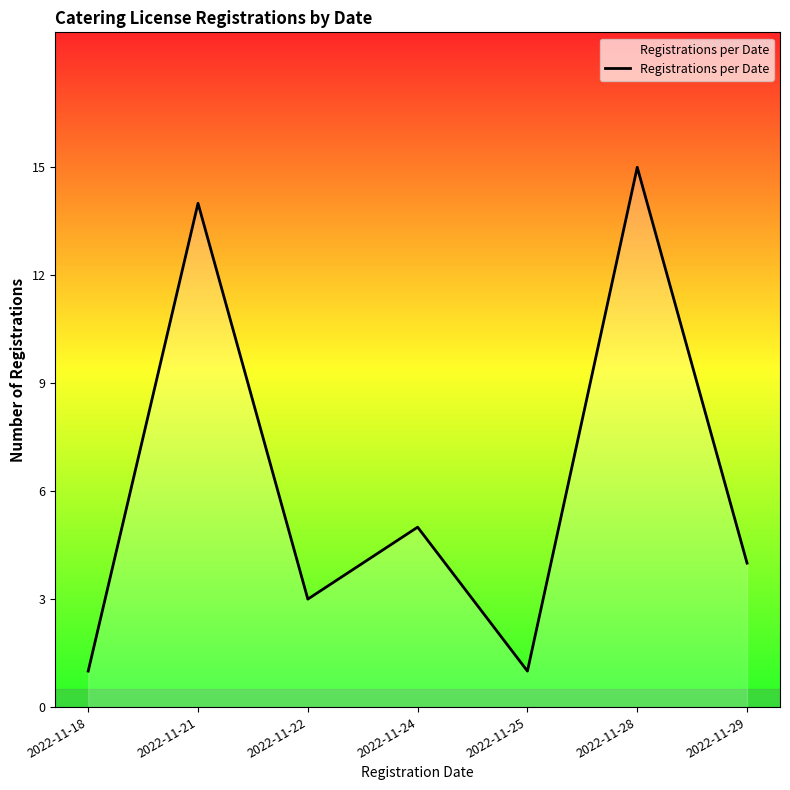

What is the sum of all values?

43